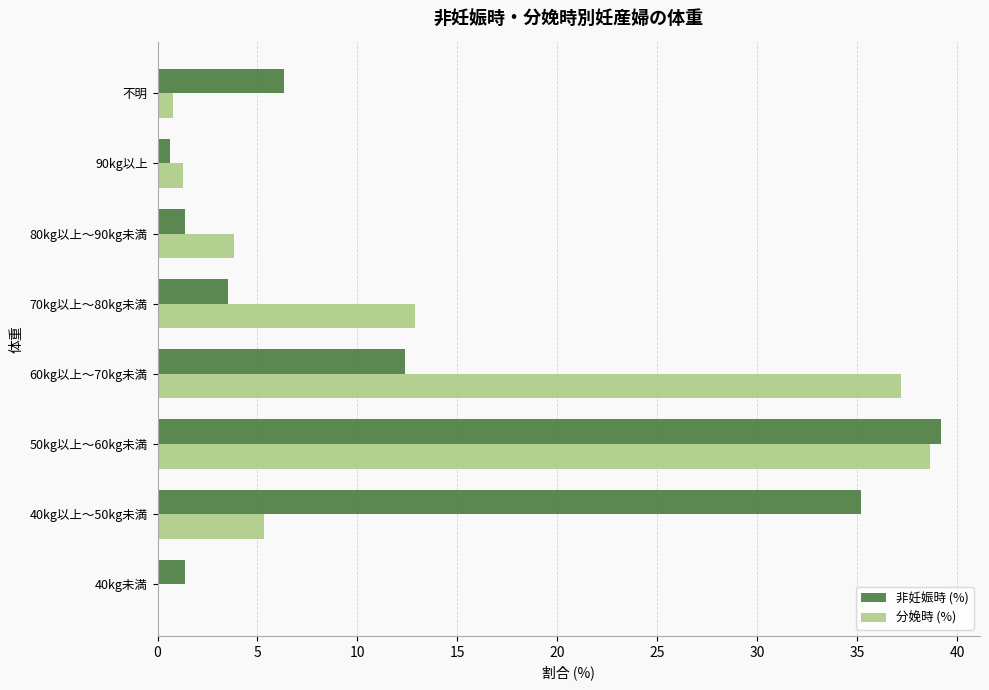

The value of 非妊娠時 (%) at 不明 is 10.5. True or false?

False